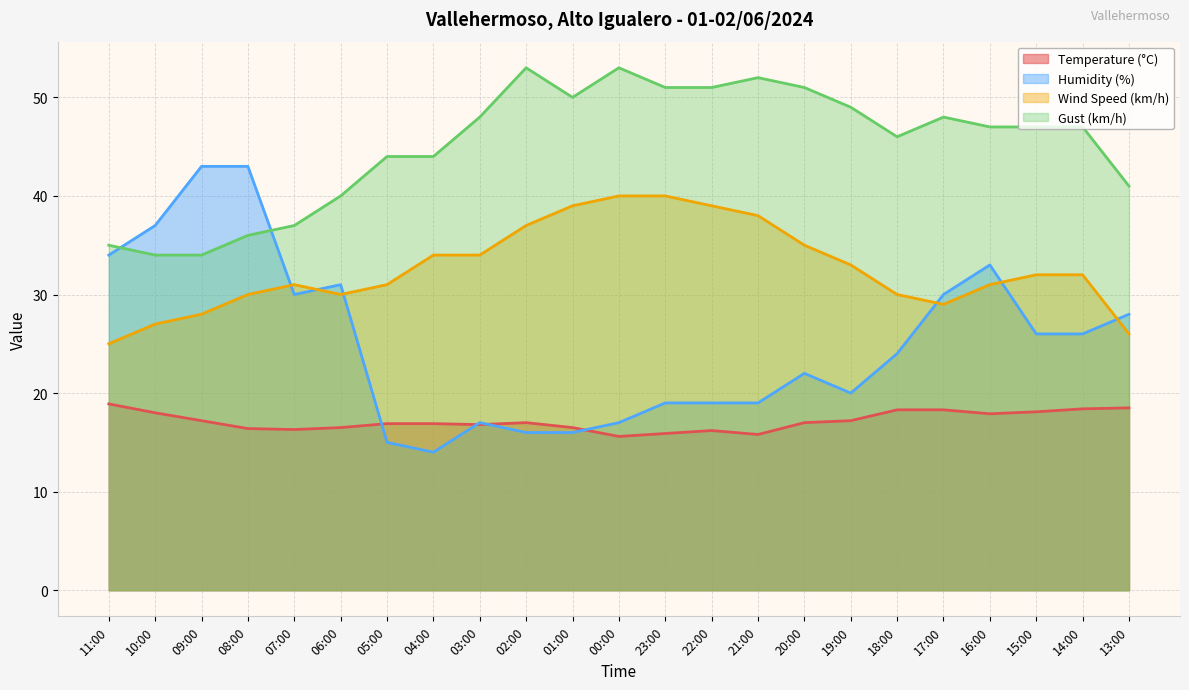

Between 08:00 and 23:00, which is larger?

08:00